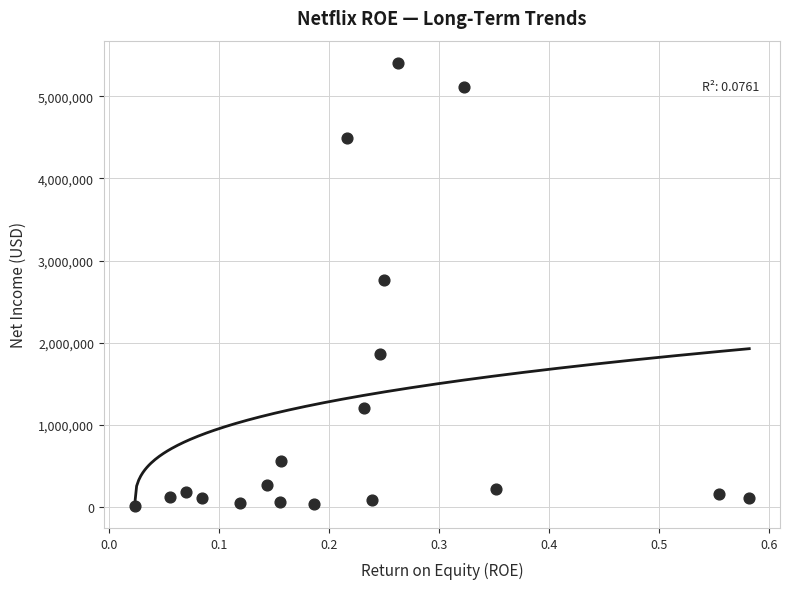

What is the range of Y values (max minus min)?

5390838